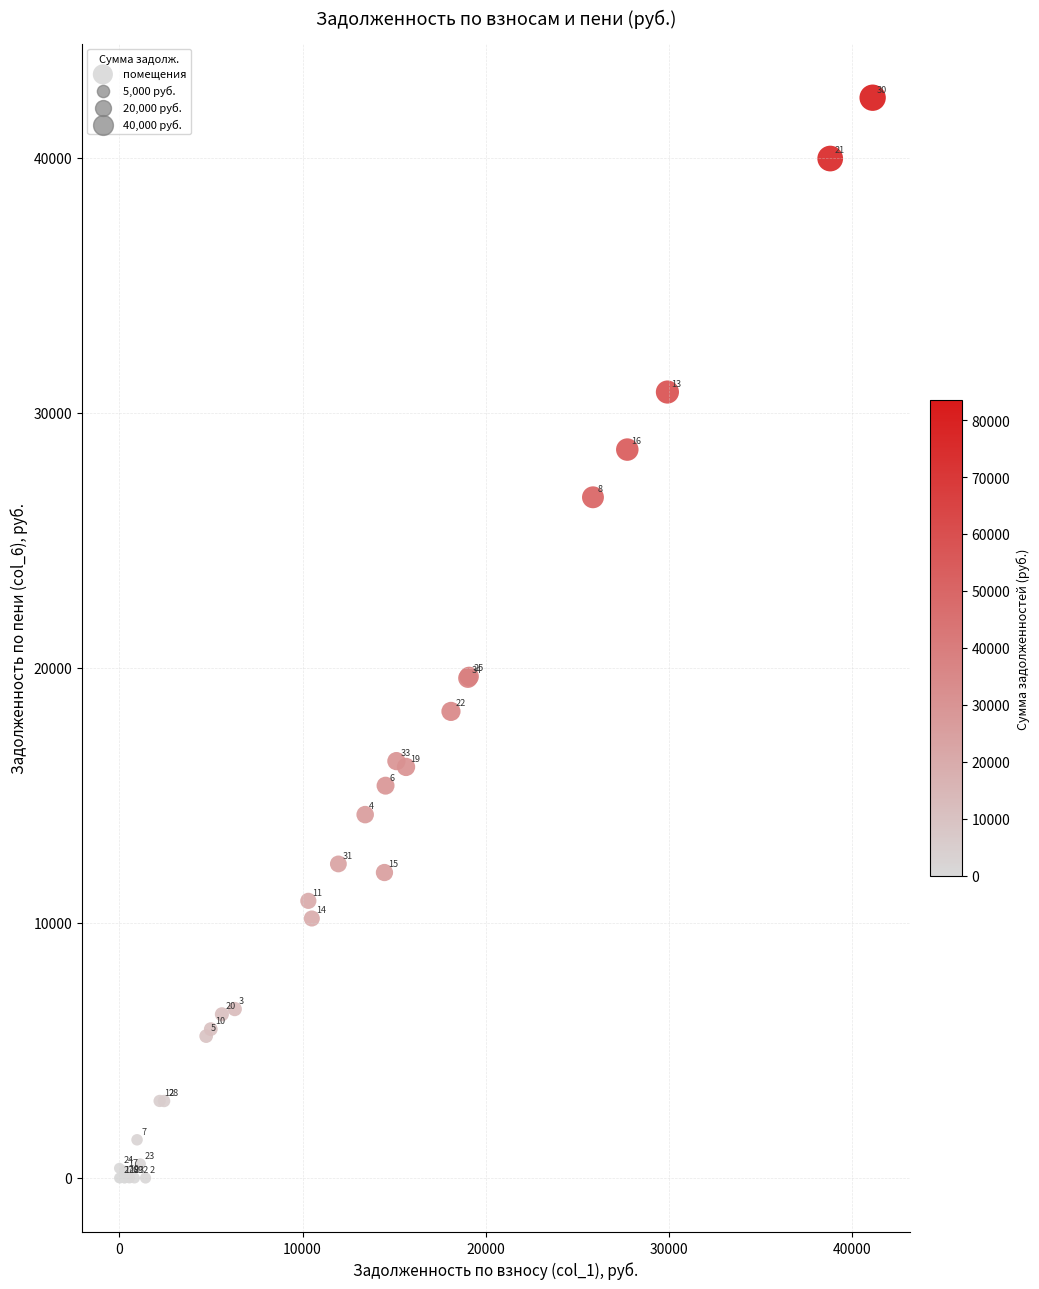

What Y value in the scatter plot is closest to 21180?

19665.2